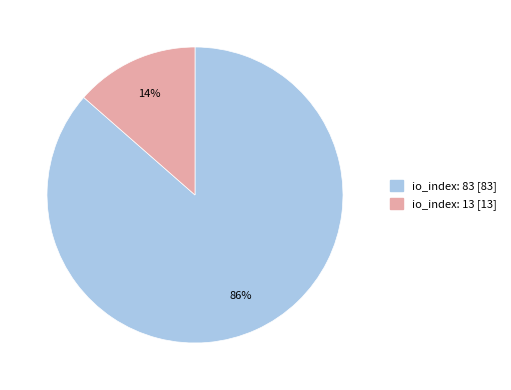

What is the smallest slice in the pie chart?

io_index: 13